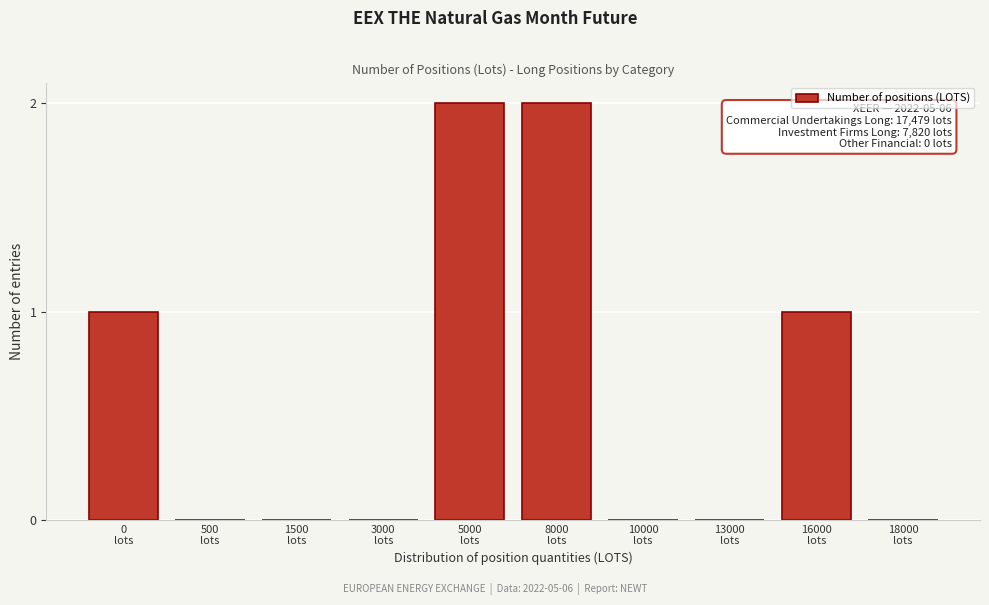

What is the sum of all values?

6